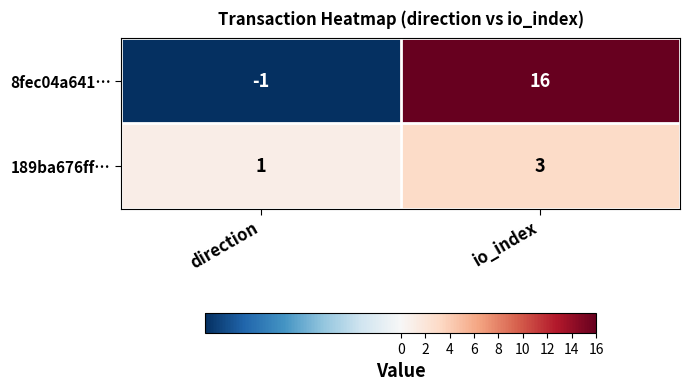

How many series are shown in this chart?

2